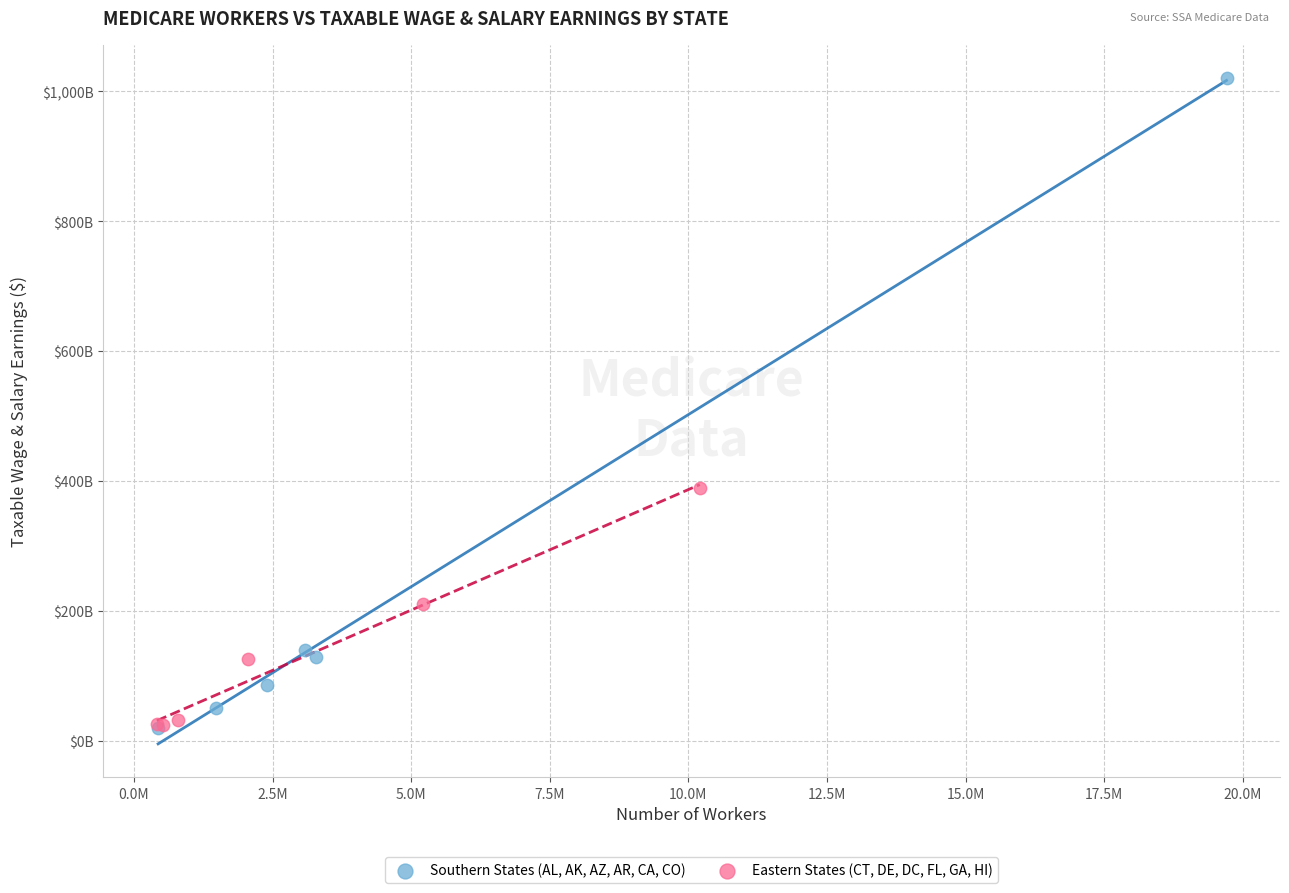

Which series contains the highest Y value?

Southern States (AL, AK, AZ, AR, CA, CO)